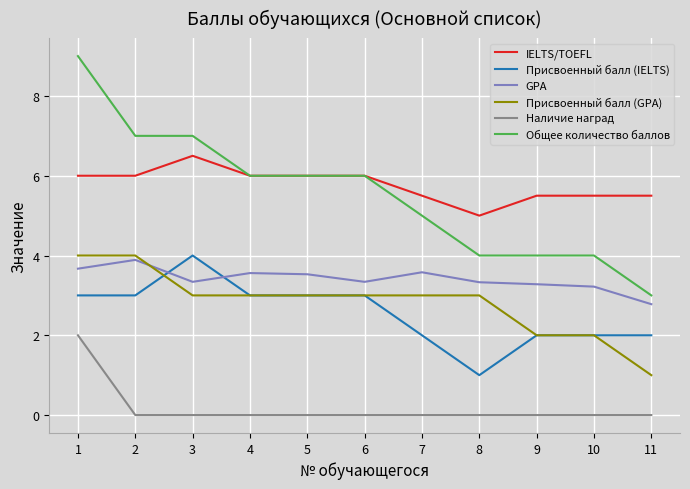

What is the difference between the highest and lowest values at 5?

6.0